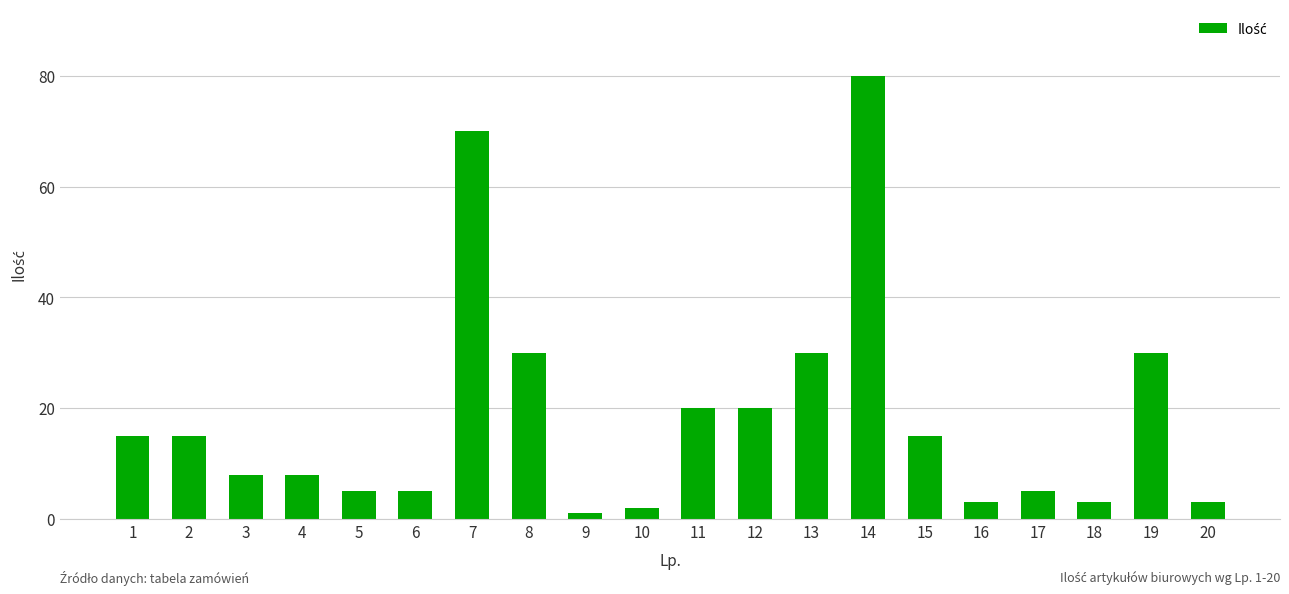

How many data points does each series have?

20